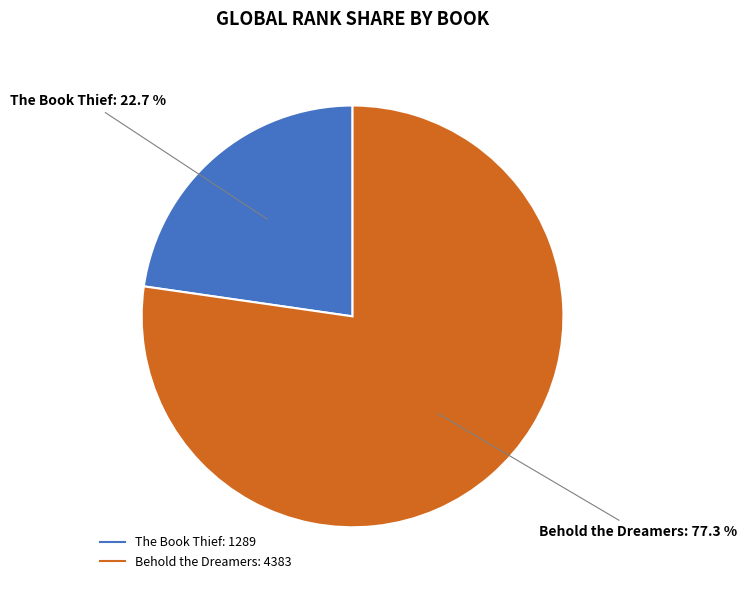

Do The Book Thief and Behold the Dreamers together represent more than half of the pie?

Yes